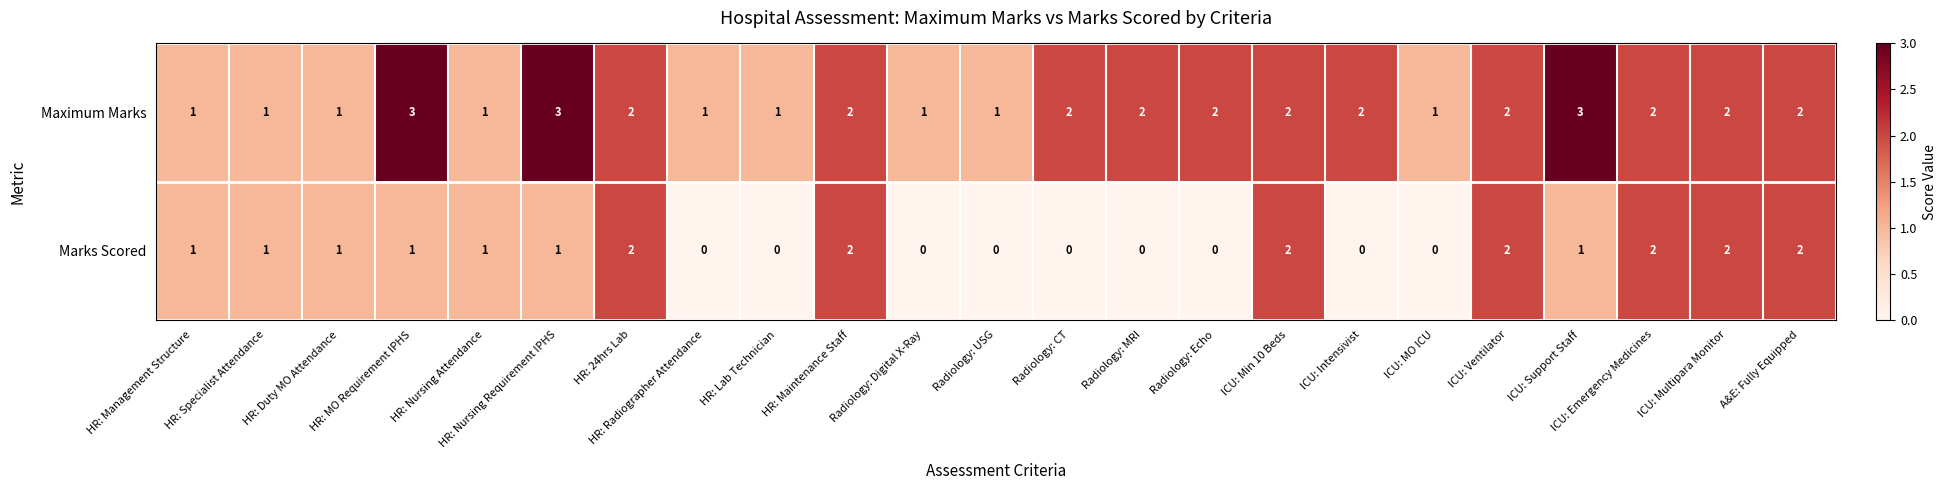

True or false: Maximum Marks has a value of 3 at HR: Nursing Requirement IPHS.

True